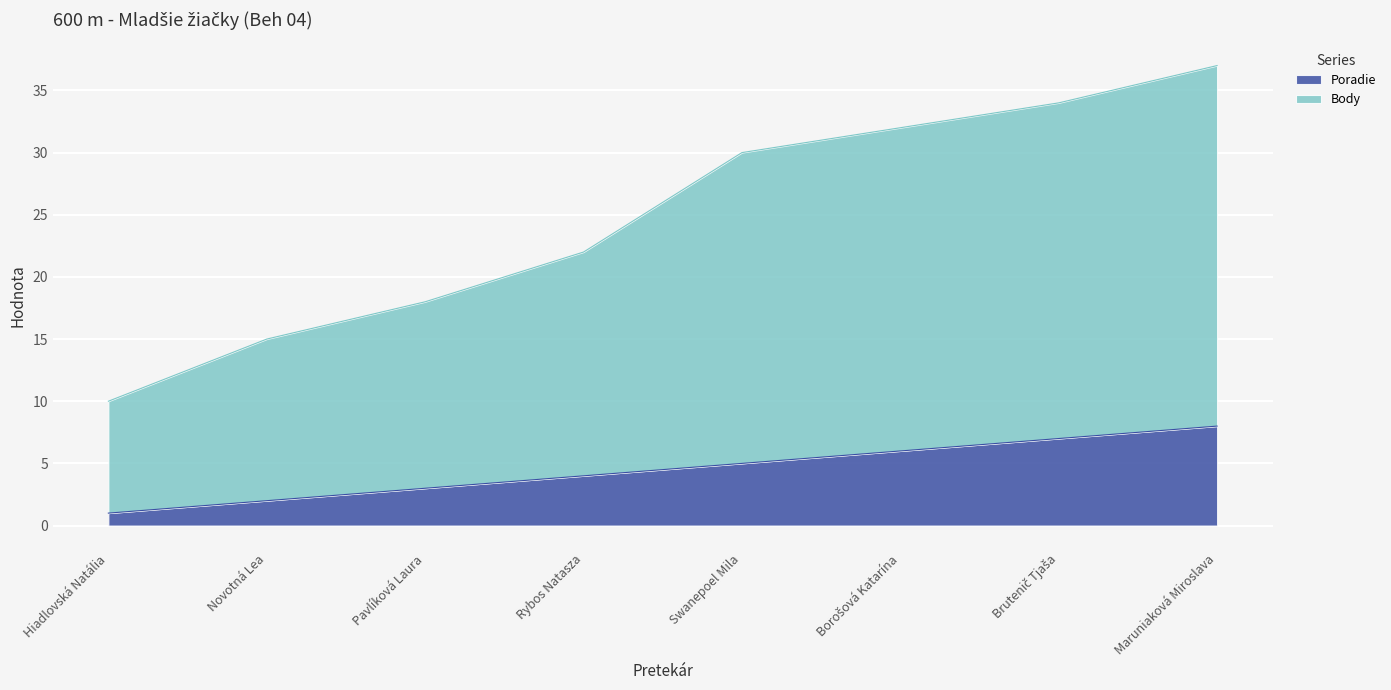

What is the total value across all series at Hiadlovská Natália?

10